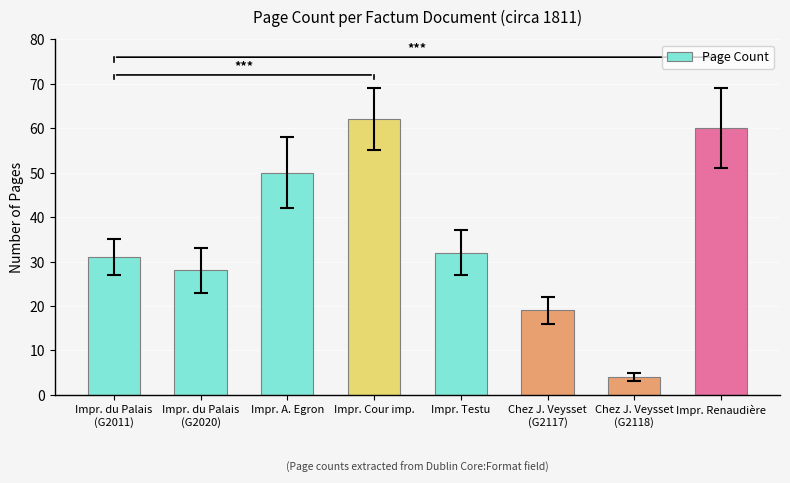

How many values are below 32?

4